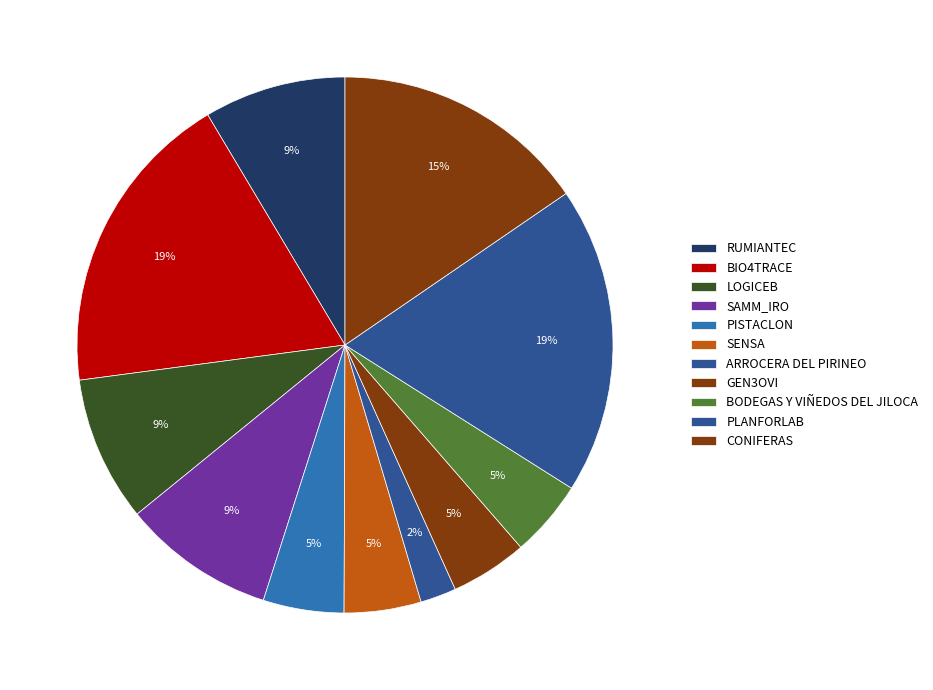

To the nearest percent, what is the combined percentage of SENSA and PISTACLON?

10%